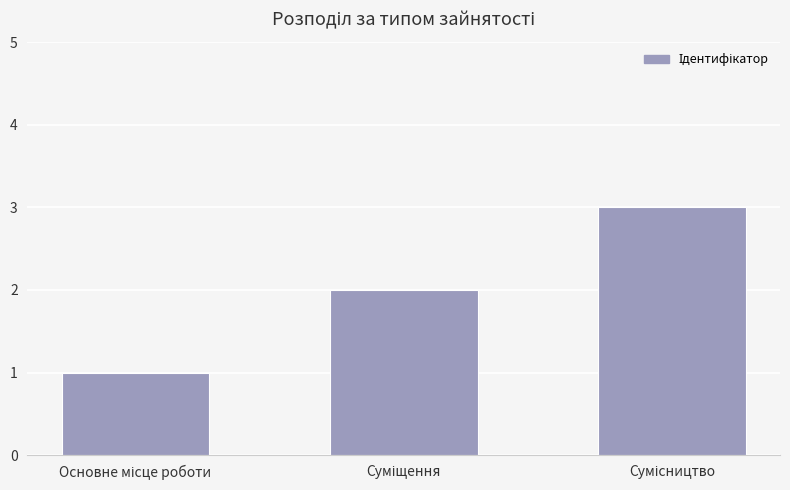

What is the maximum value shown in the chart?

3